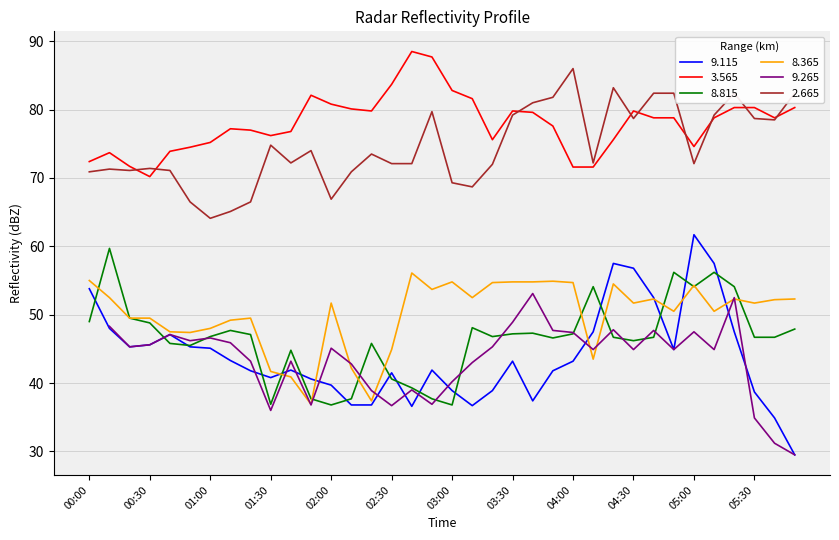

Which category has the lowest value in the 8.365 series?

01:50